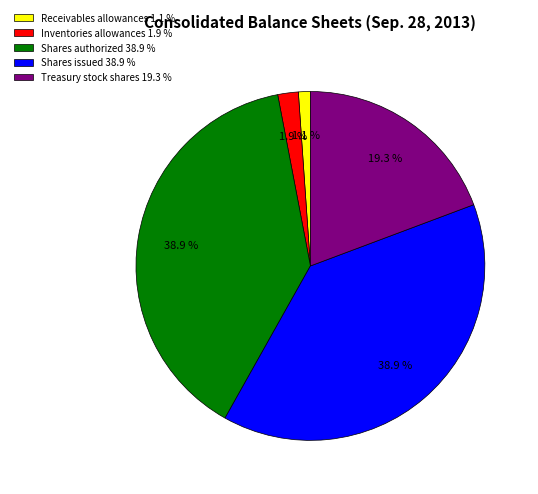

Approximately how many times larger is the value at Shares authorized 38.9 % compared to Treasury stock shares 19.3 %?

2.0